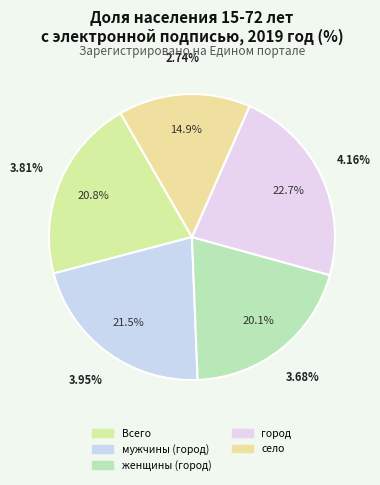

Approximately how many times larger is the value at город compared to Всего?

1.1